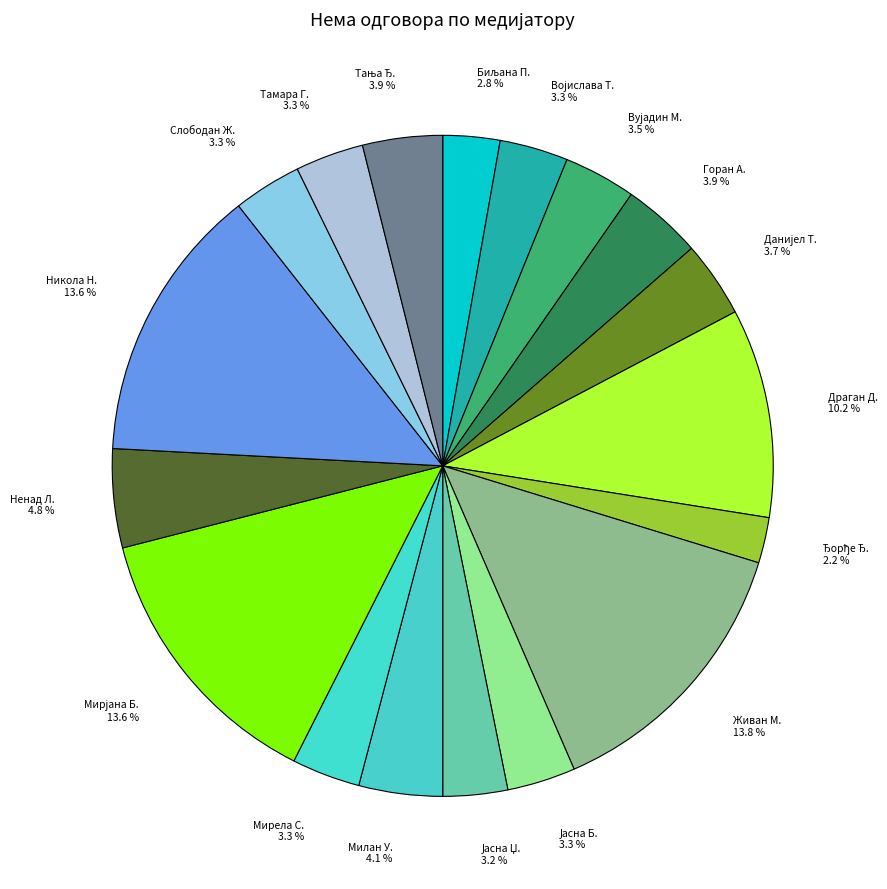

How many segments does this pie chart have?

18